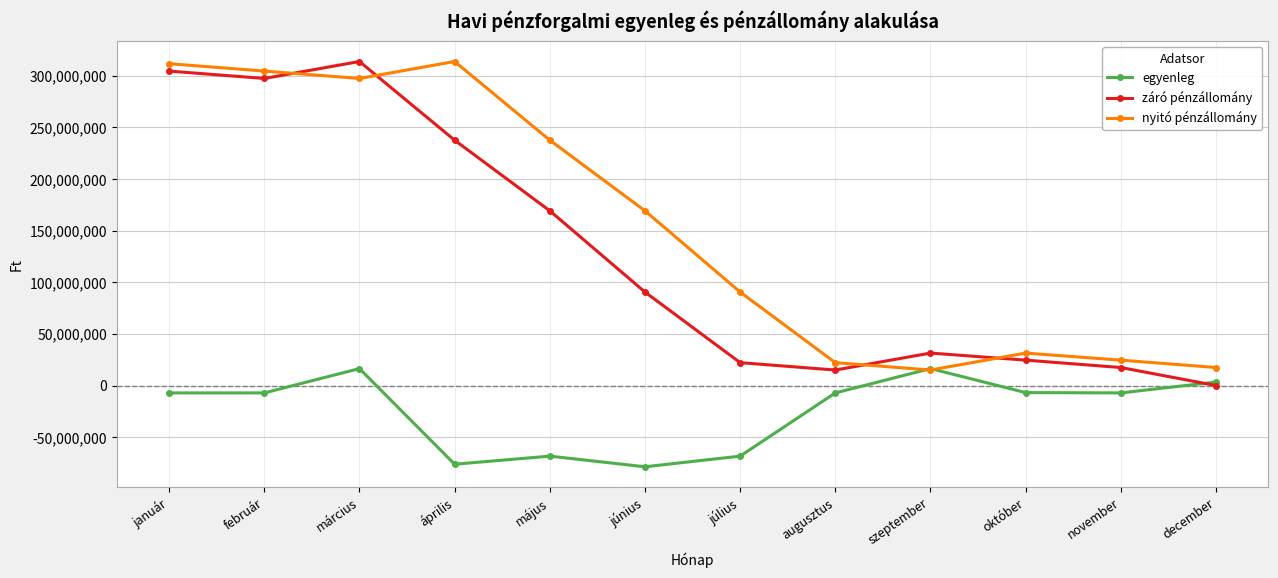

What is the smallest value displayed?

-78695847